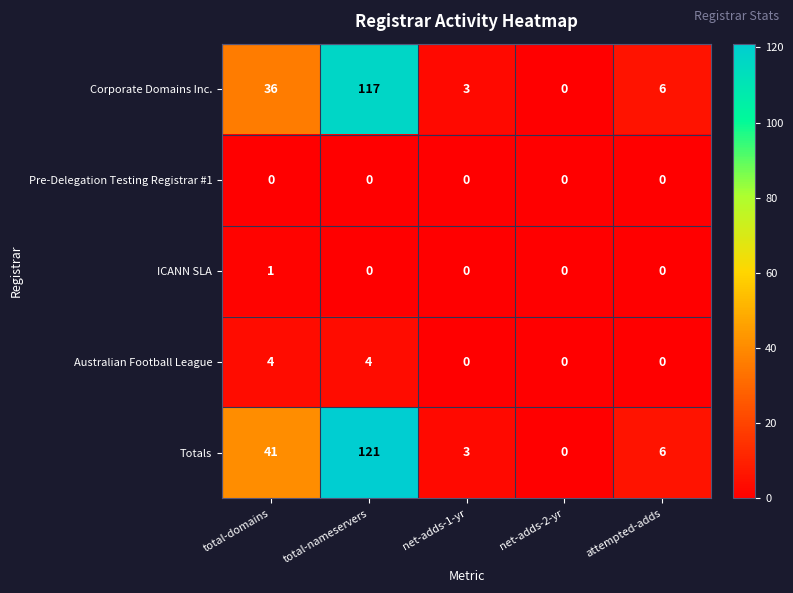

Which series has the largest range (max minus min)?

Totals